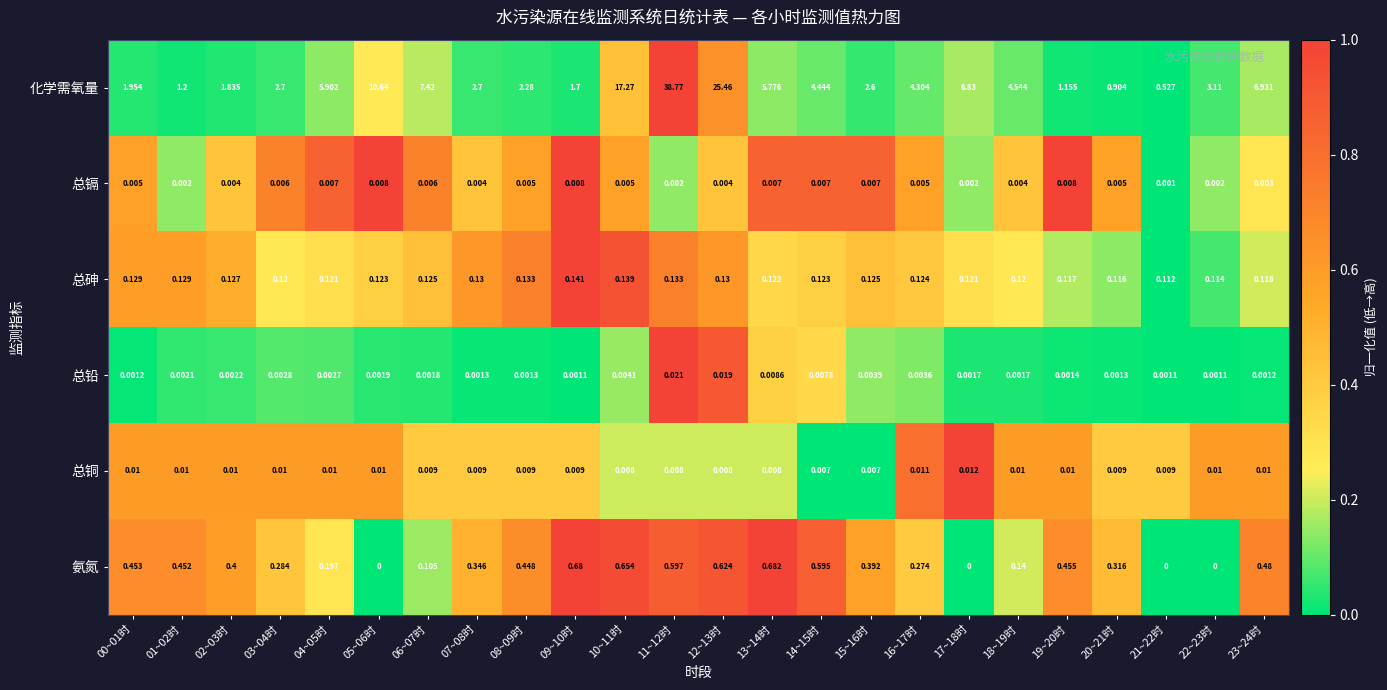

What is the difference between the highest and lowest values at 23~24时?

6.9